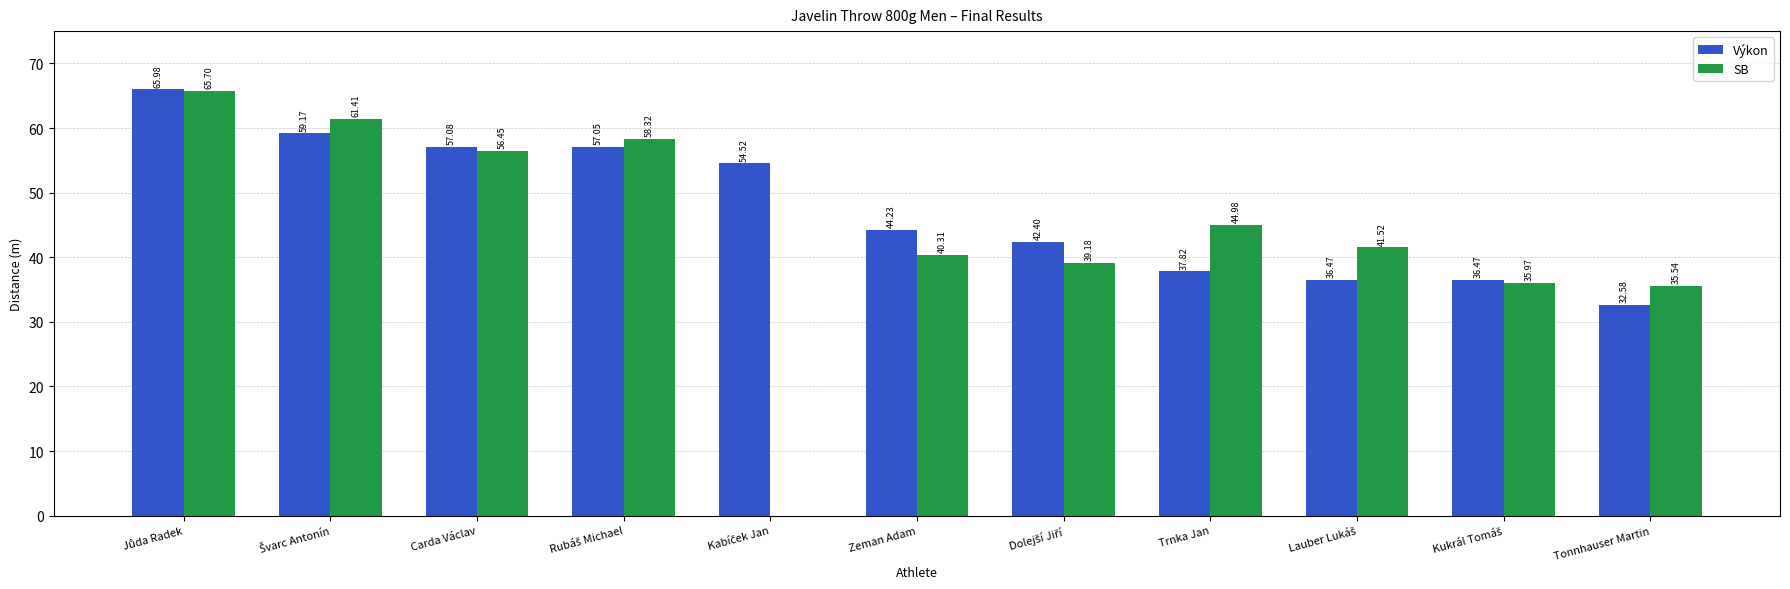

Between Carda Václav and Zeman Adam, which series saw the biggest shift?

SB